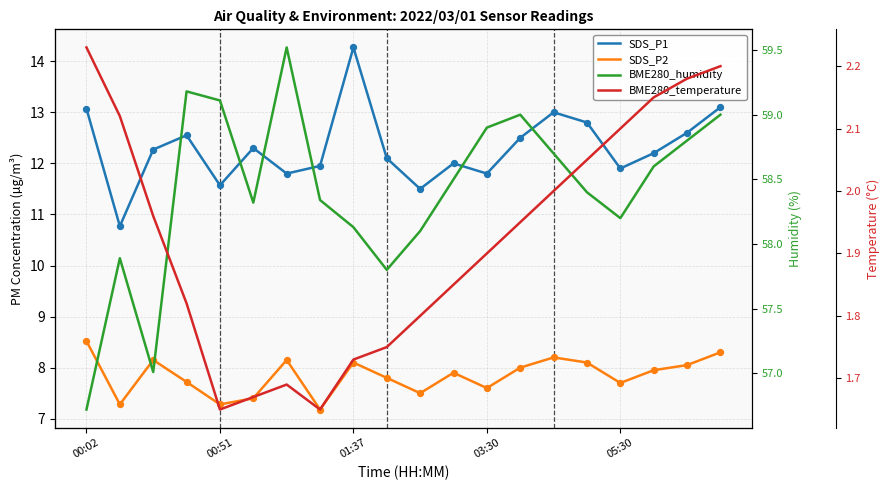

Is the value of SDS_P1 at 16 greater than the value of BME280_temperature at 6?

Yes